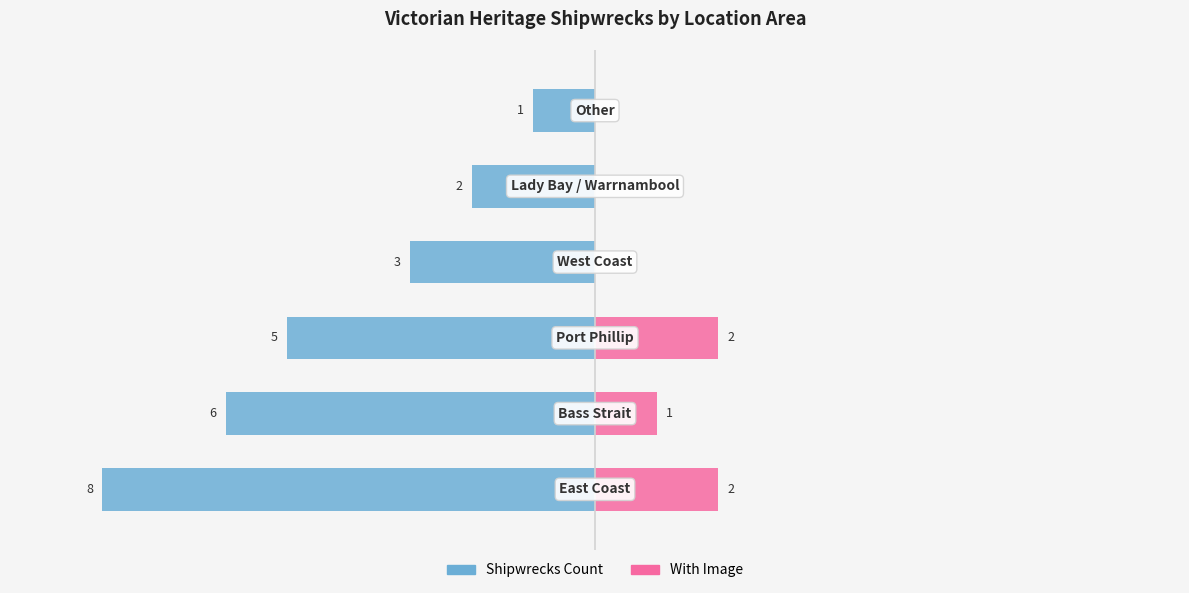

What is the difference between the highest and lowest values at 3?

3